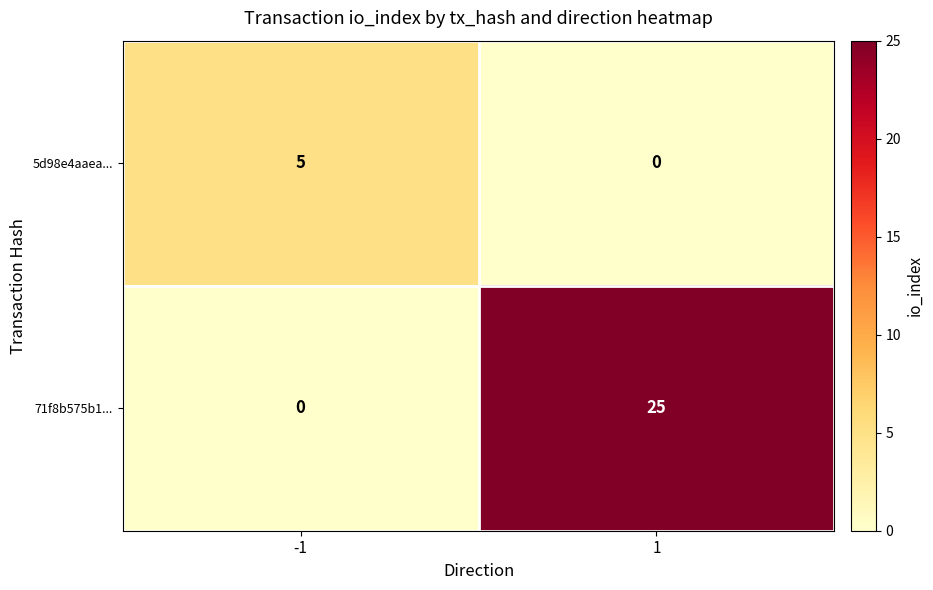

Which series has the widest spread of values?

71f8b575b1...